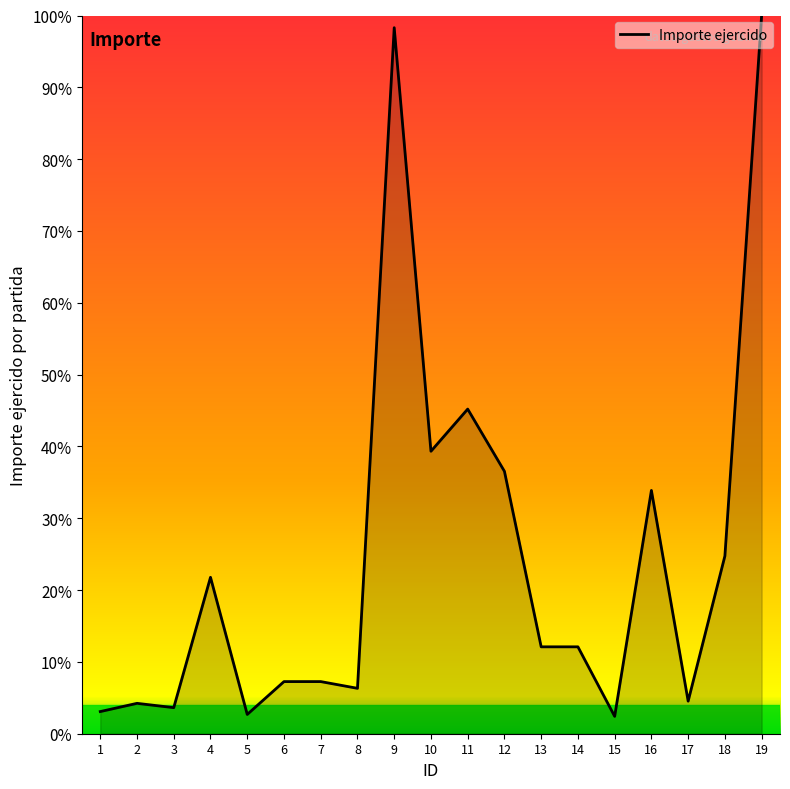

Between 12 and 2, which is larger?

12